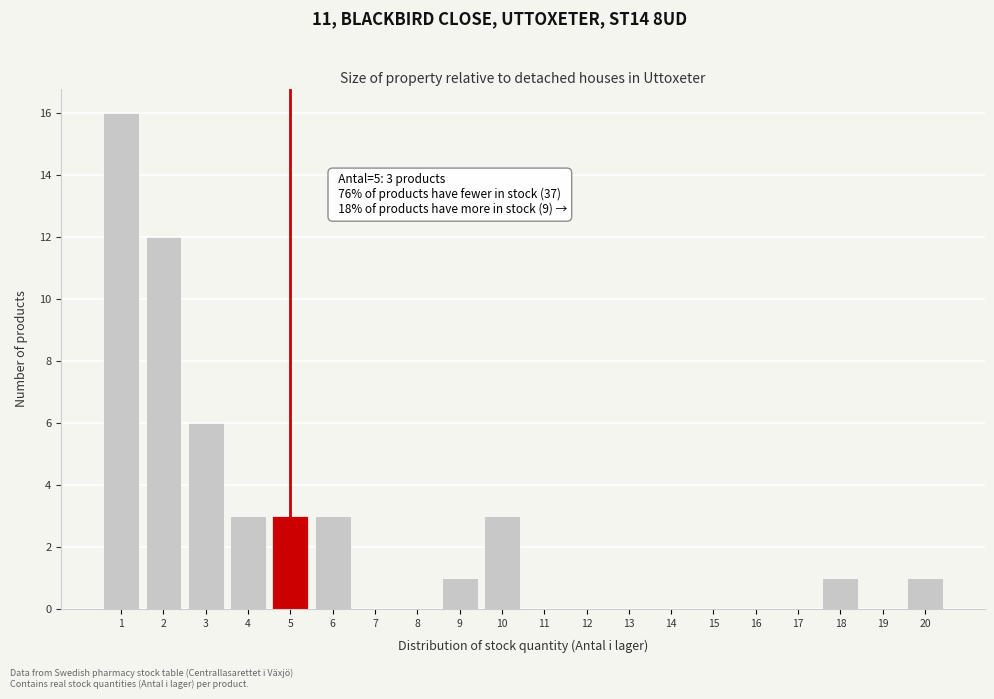

Reading right to left, extract all data points from this chart.

20=1	19=0	18=1	17=0	16=0	15=0	14=0	13=0	12=0	11=0	10=3	9=1	8=0	7=0	6=3	5=3	4=3	3=6	2=12	1=16